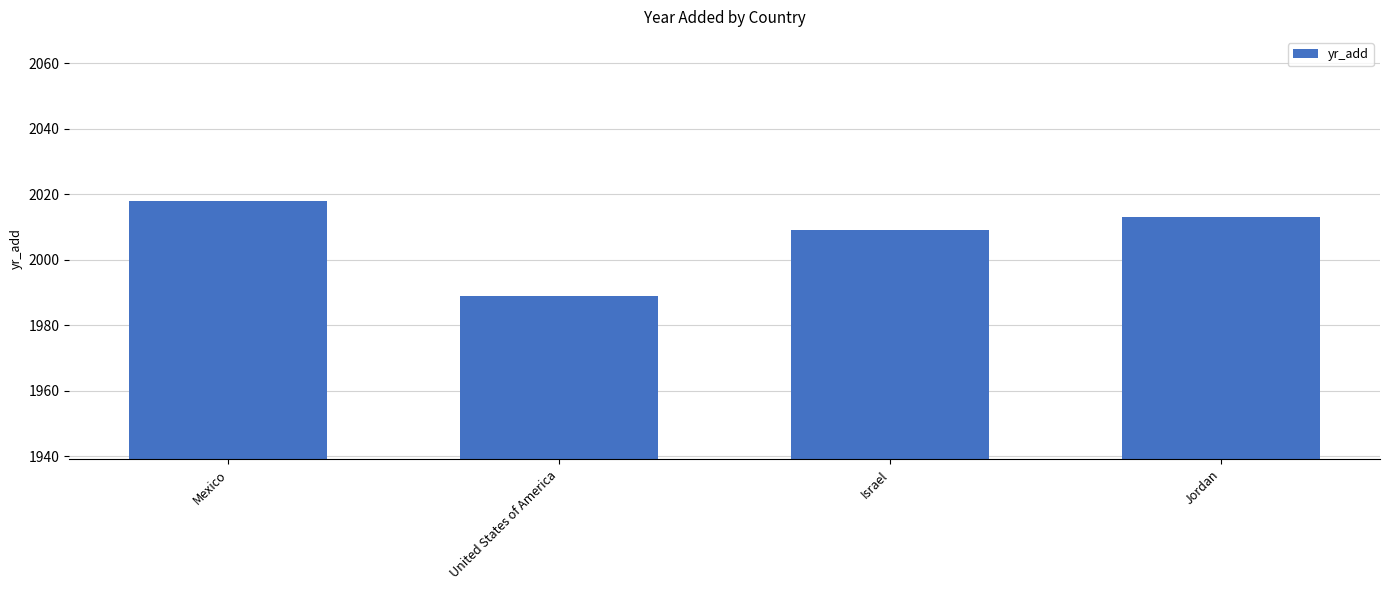

Which has a higher value, United States of America or Israel?

Israel